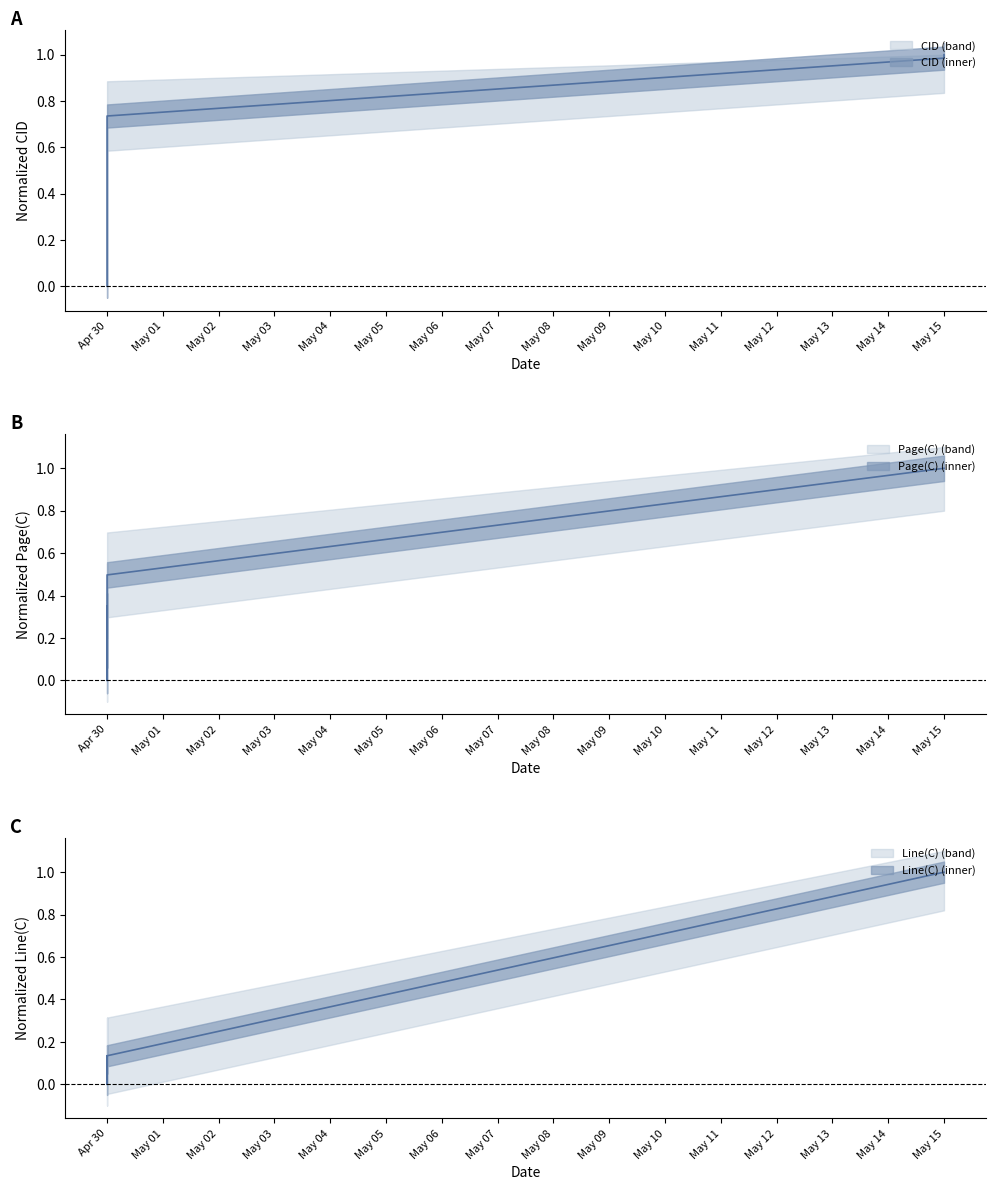

The value of Page(C) at Apr 30 is 0.5. True or false?

True